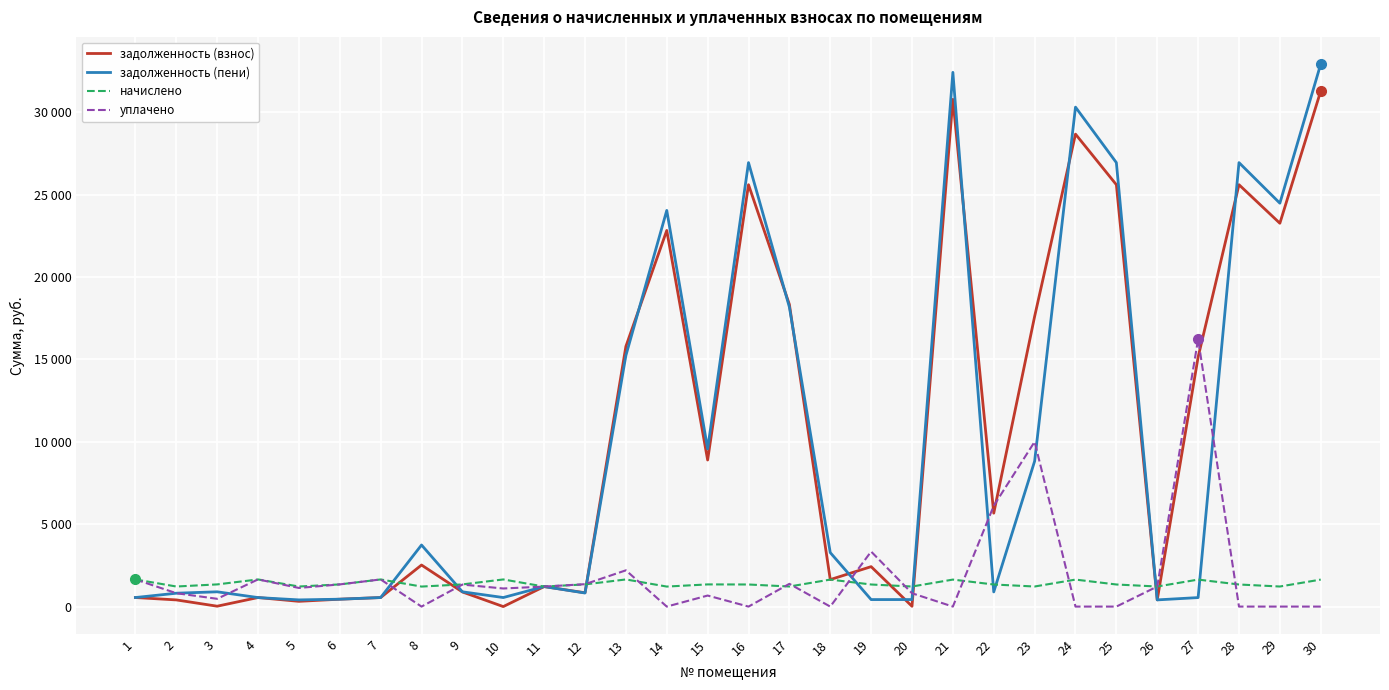

Does the chart have visible grid lines?

Yes